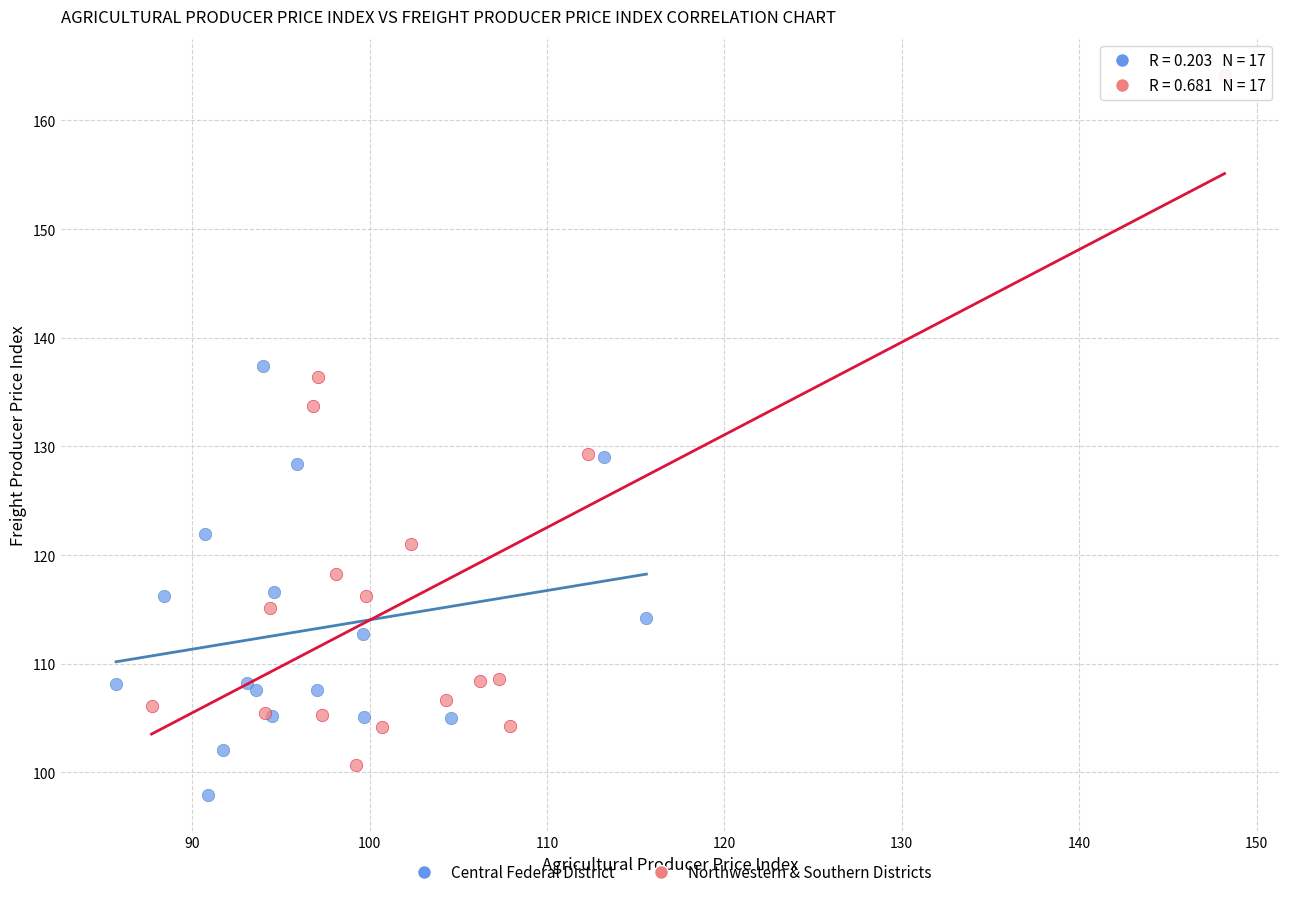

Which series reaches the maximum Y coordinate?

Northwestern & Southern Districts